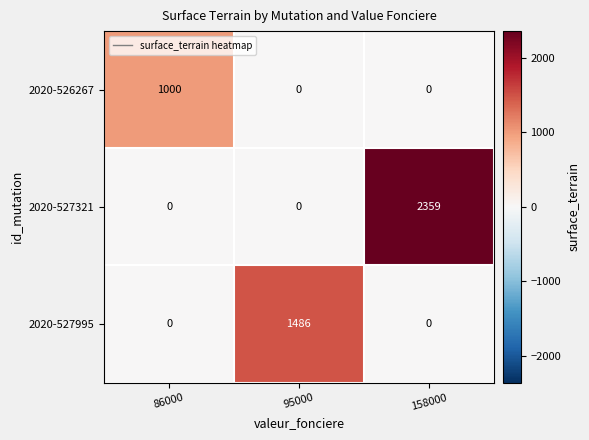

Reading left to right, transcribe all the data shown in this chart.

2020-526267: 1000	0	0
2020-527321: 0	0	2359
2020-527995: 0	1486	0